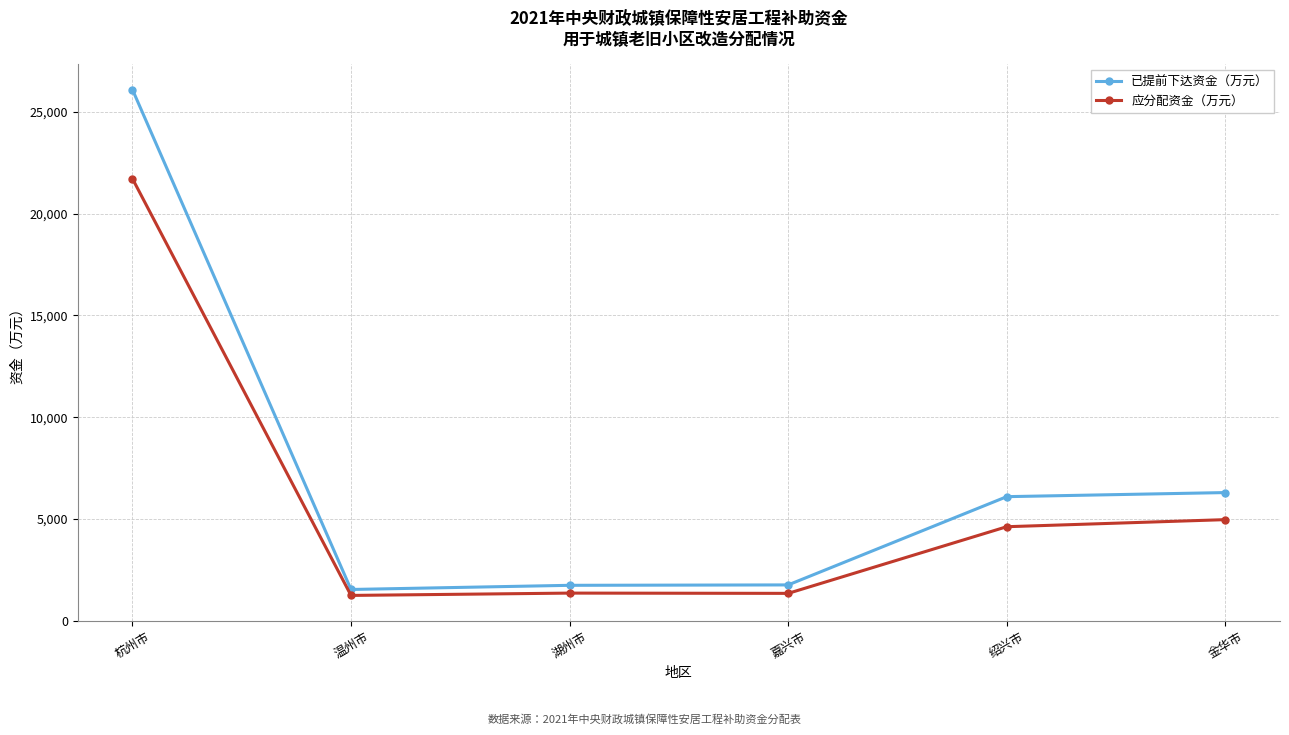

At which label is 应分配资金（万元） closest to 11484?

金华市